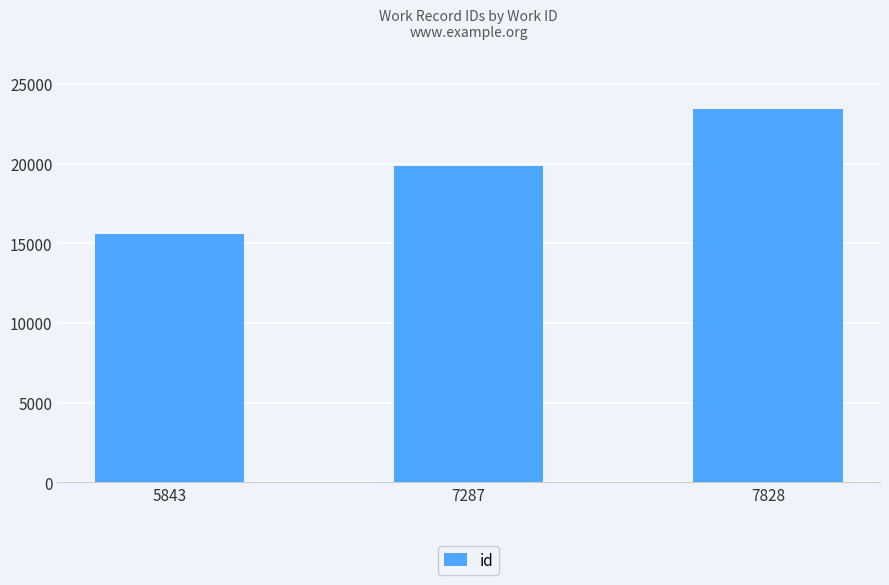

What is the sum of the values at 5843 and 7287?

35417